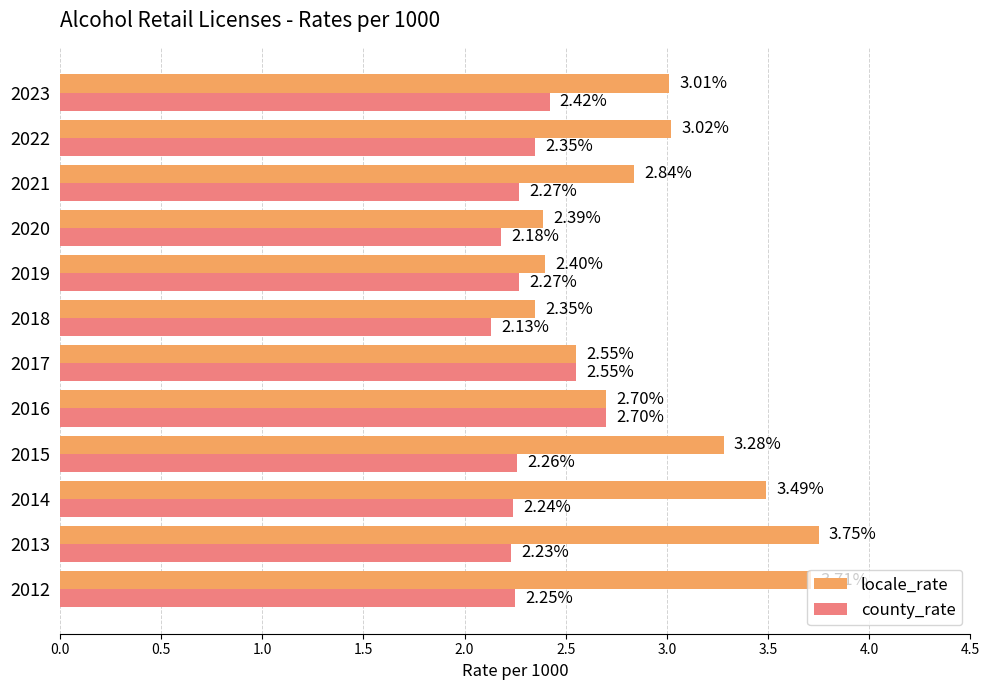

List the series in order of their overall mean, lowest first.

county_rate, locale_rate